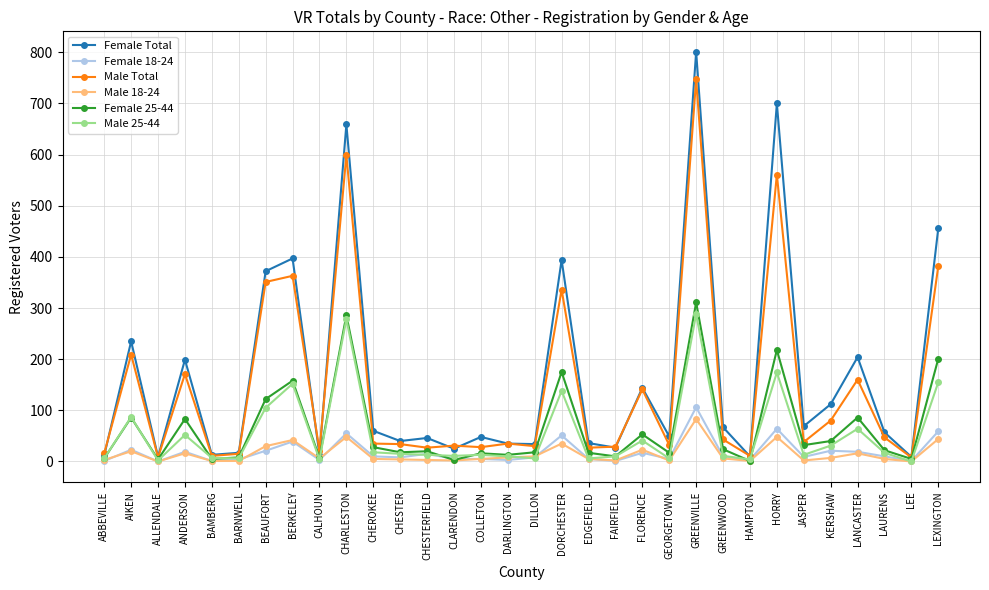

Where is the first local minimum for Female 18-24?

ALLENDALE